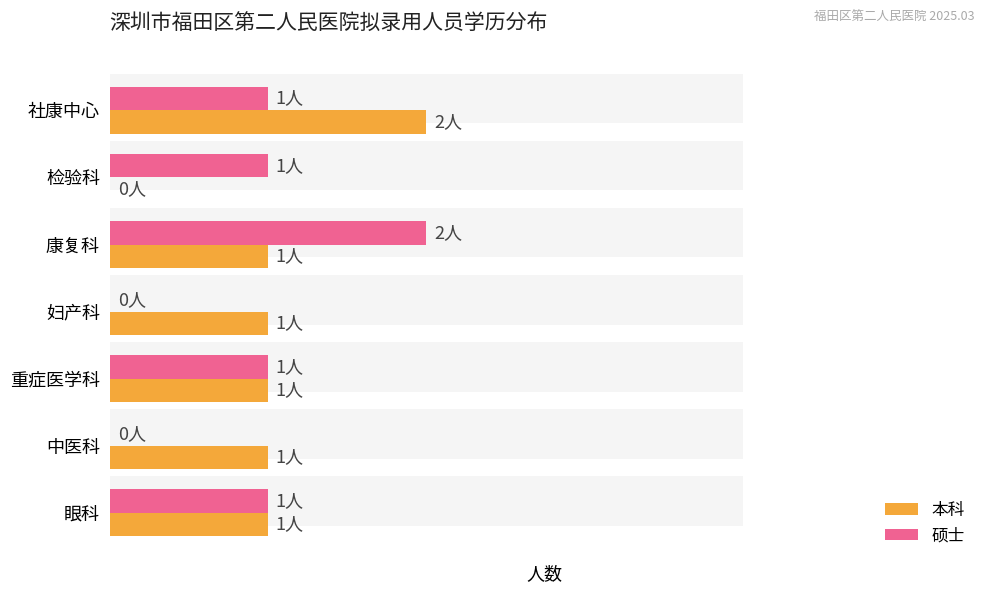

Which series changed the most between 中医科 and 康复科?

硕士